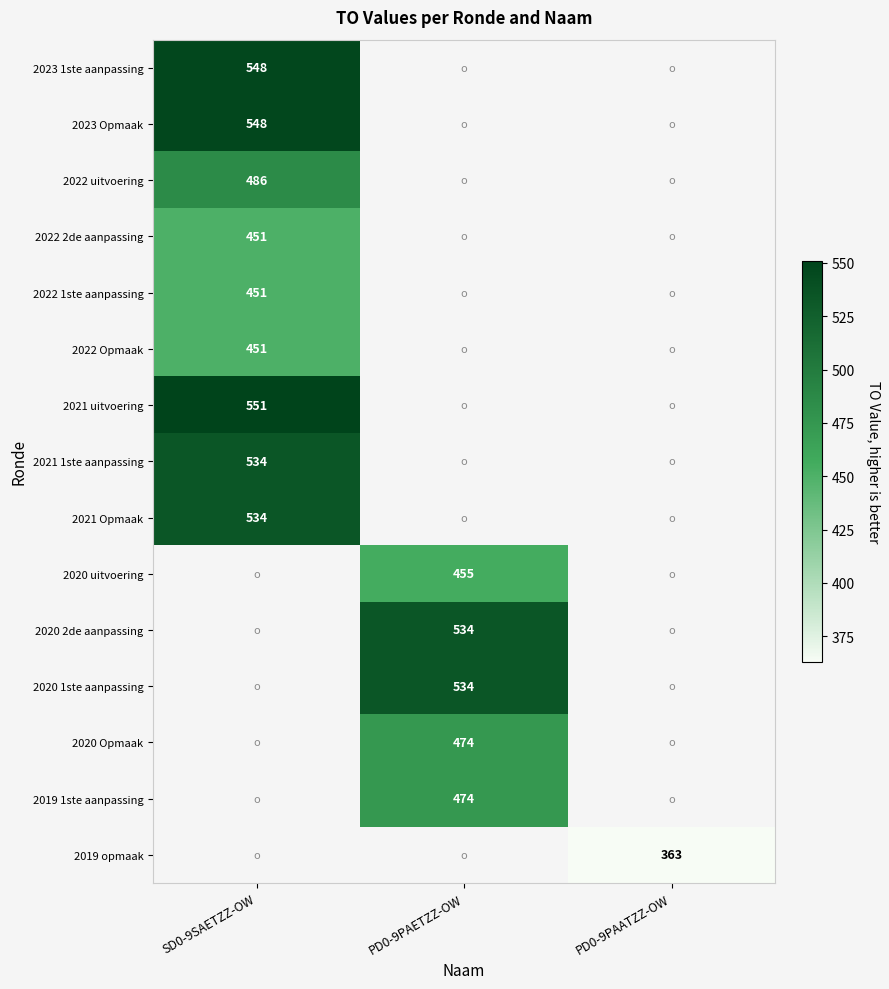

What is the maximum value shown in the chart?

551.0